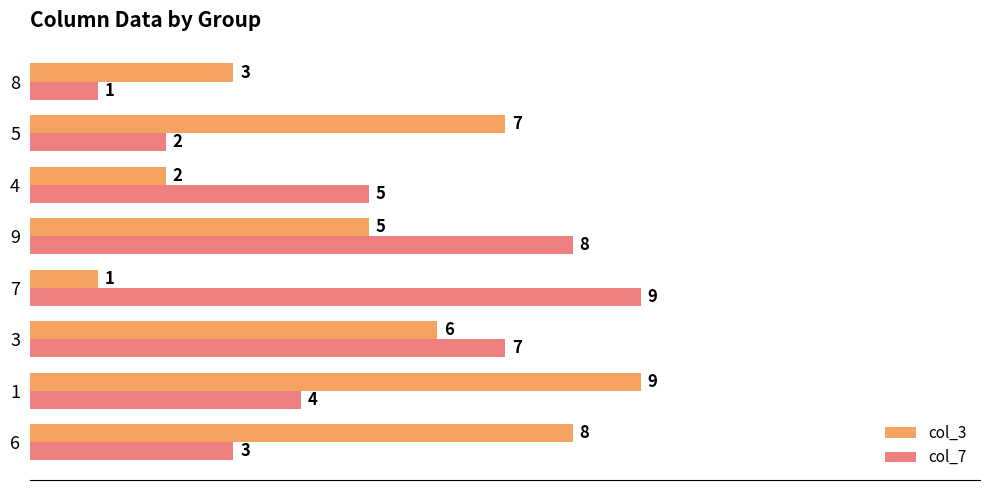

What is the highest value of the col_3 series?

9